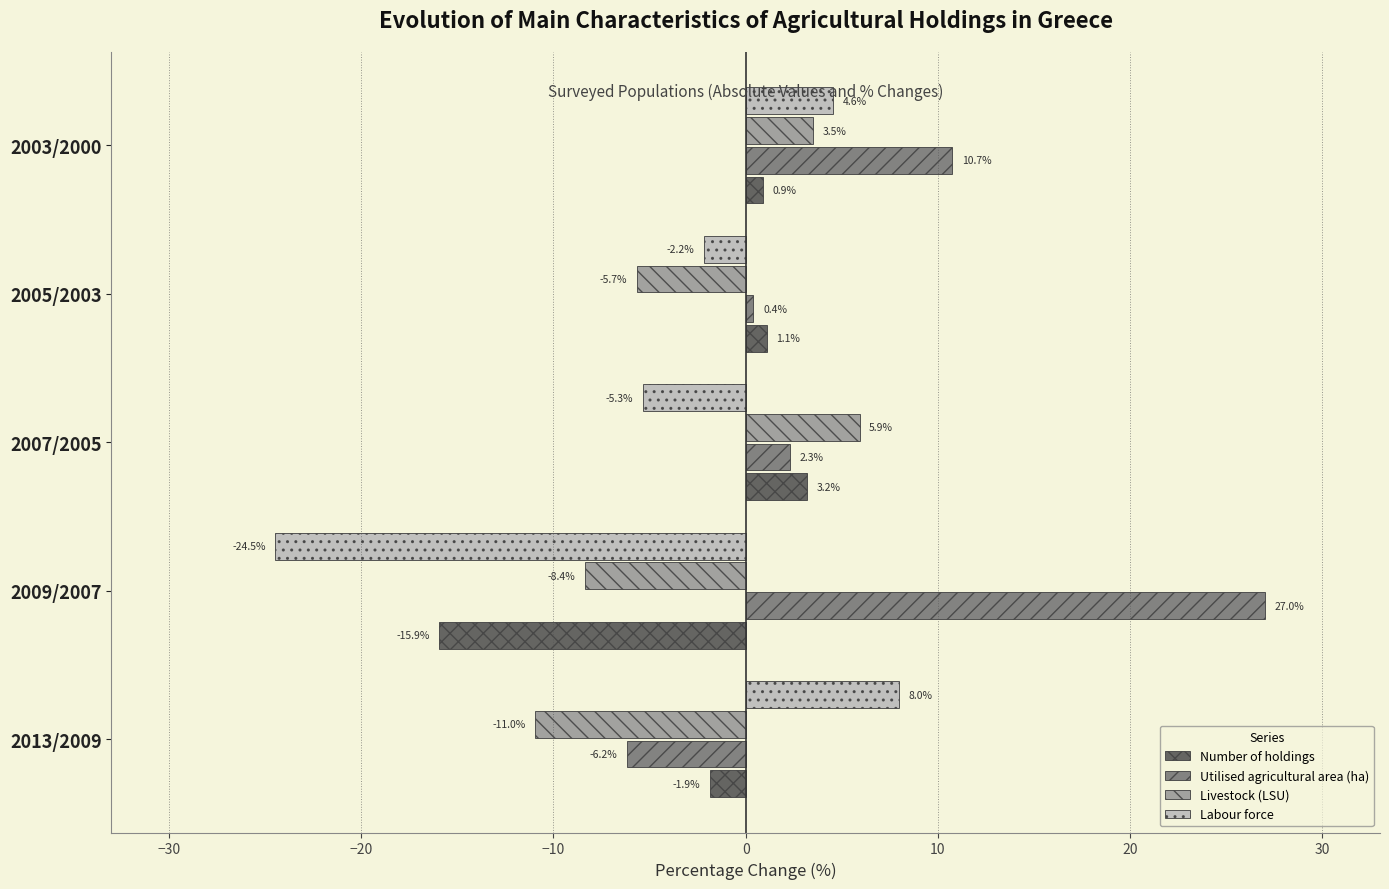

At which label is Livestock (LSU) closest to -2?

2005/2003